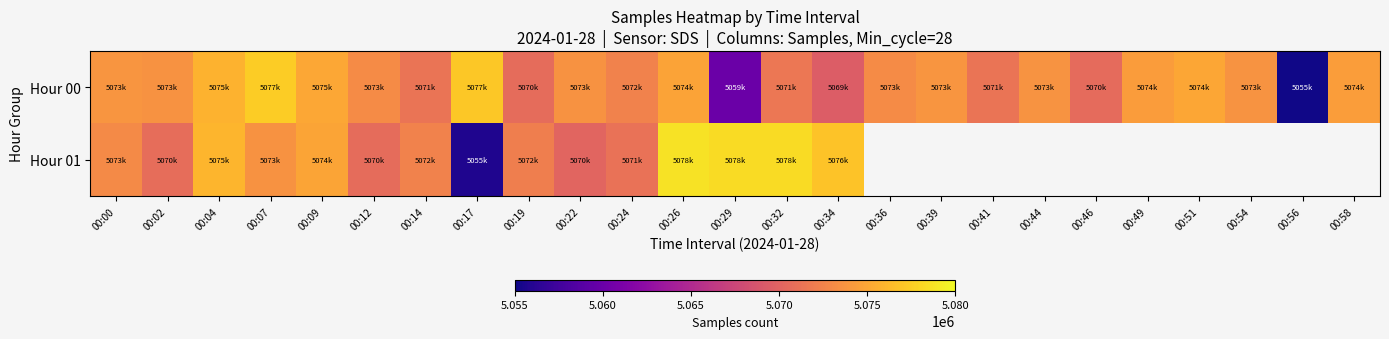

What is the minimum value for Hour 00?

5055175.0